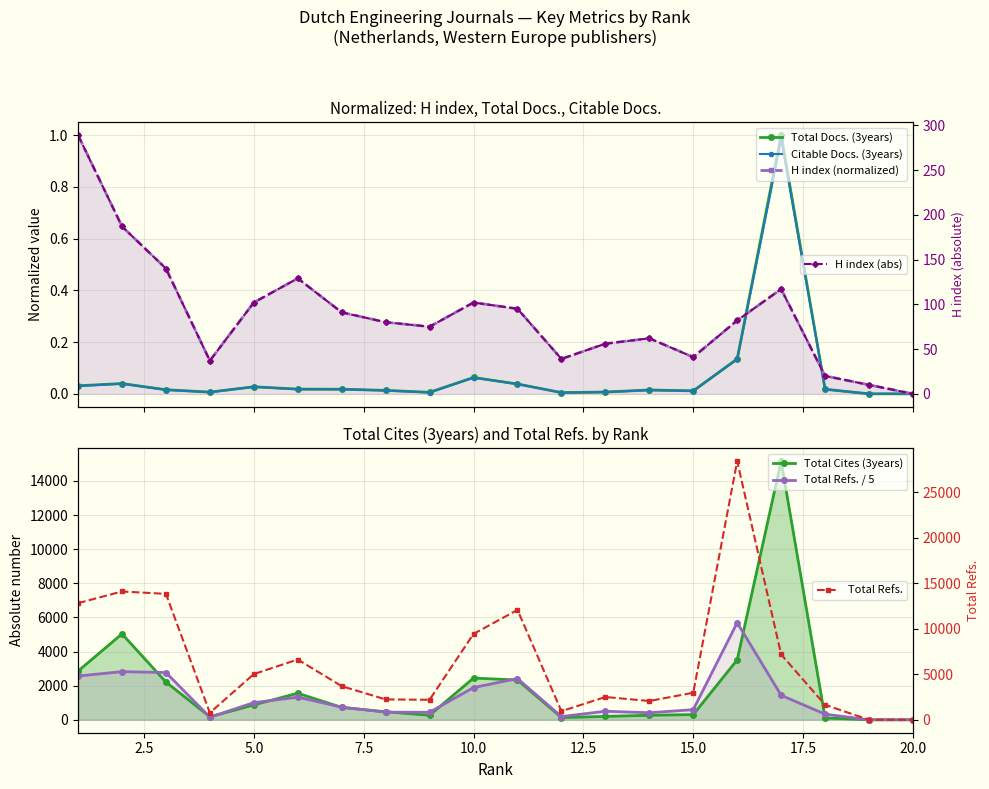

How many categories are shown in the chart?

20